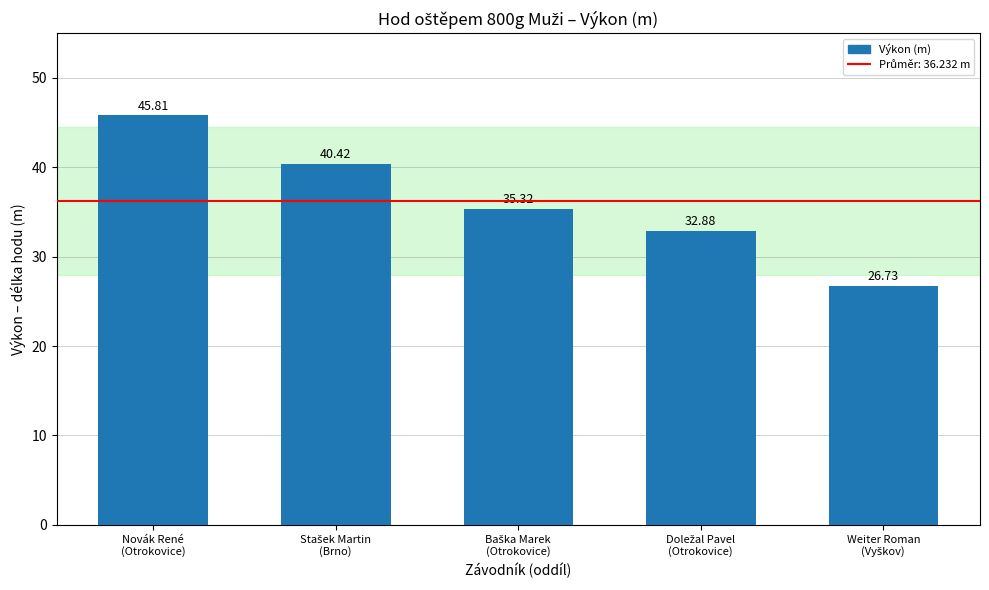

What is the value of the 2nd bar from the left?

40.4